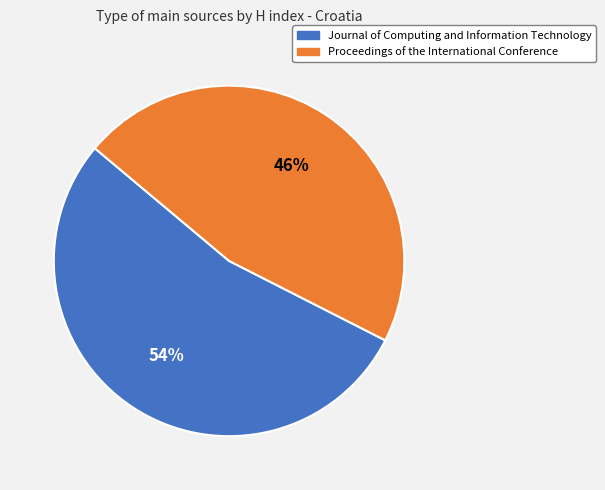

To the nearest percent, what is the combined percentage of Proceedings of the International Conference and Journal of Computing and Information Technology?

100%